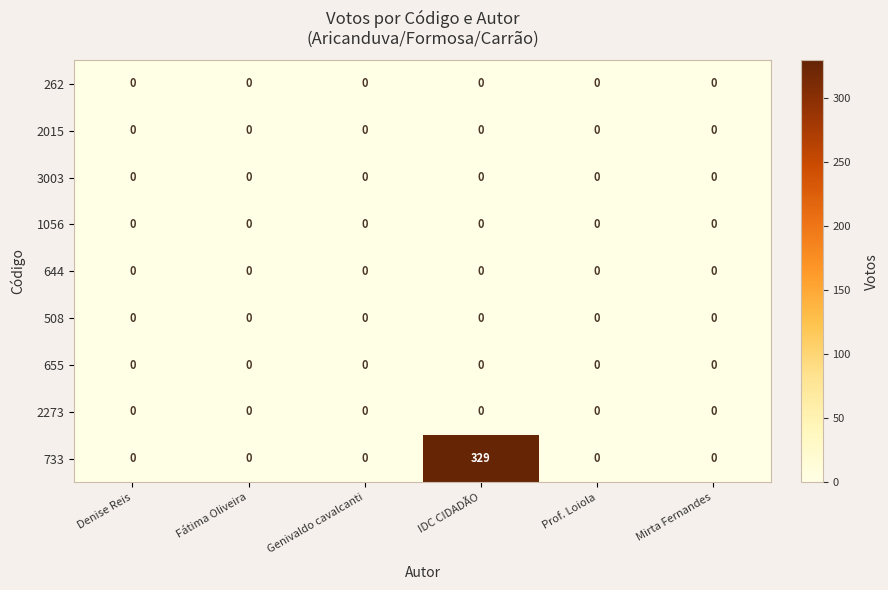

Which series has the largest range (max minus min)?

733